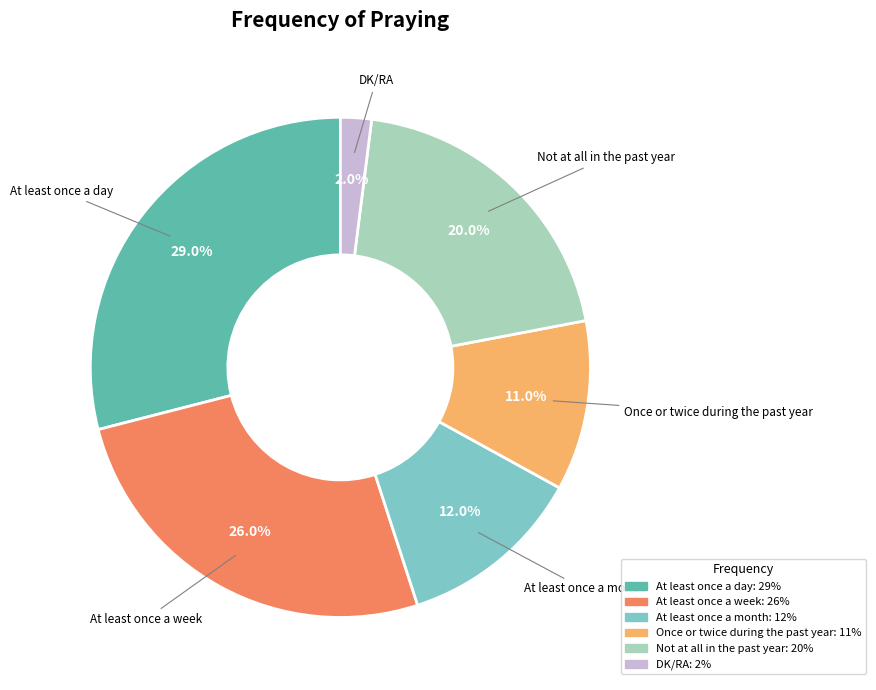

True or false: At least once a day accounts for 42% of the total.

False